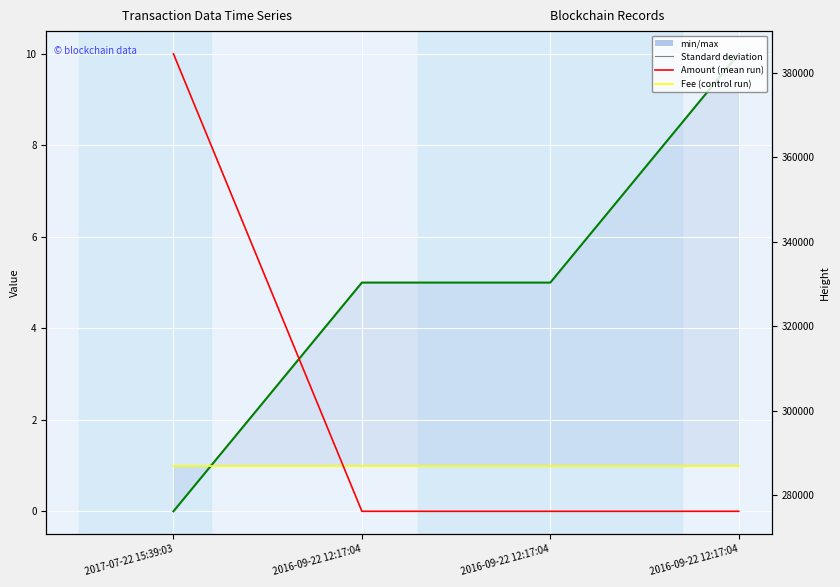

What is the sum of all Fee values?

4